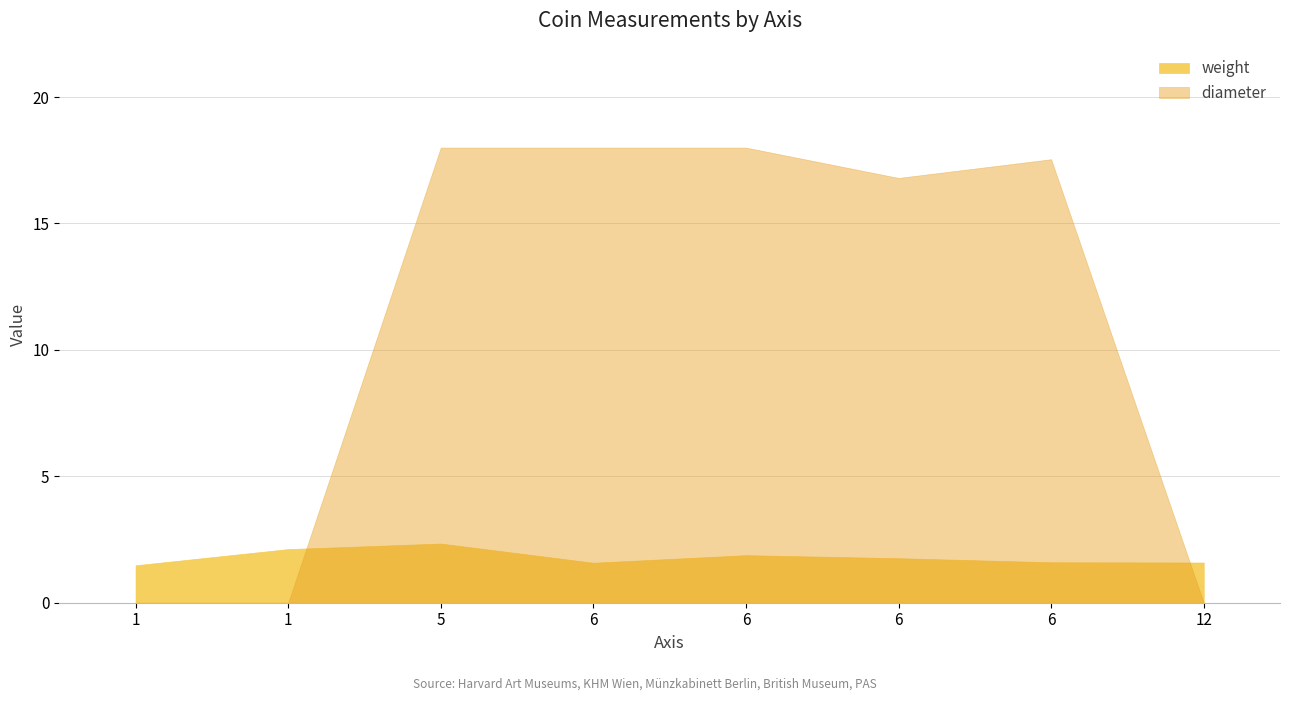

What is the total value across all series at 6?

19.6